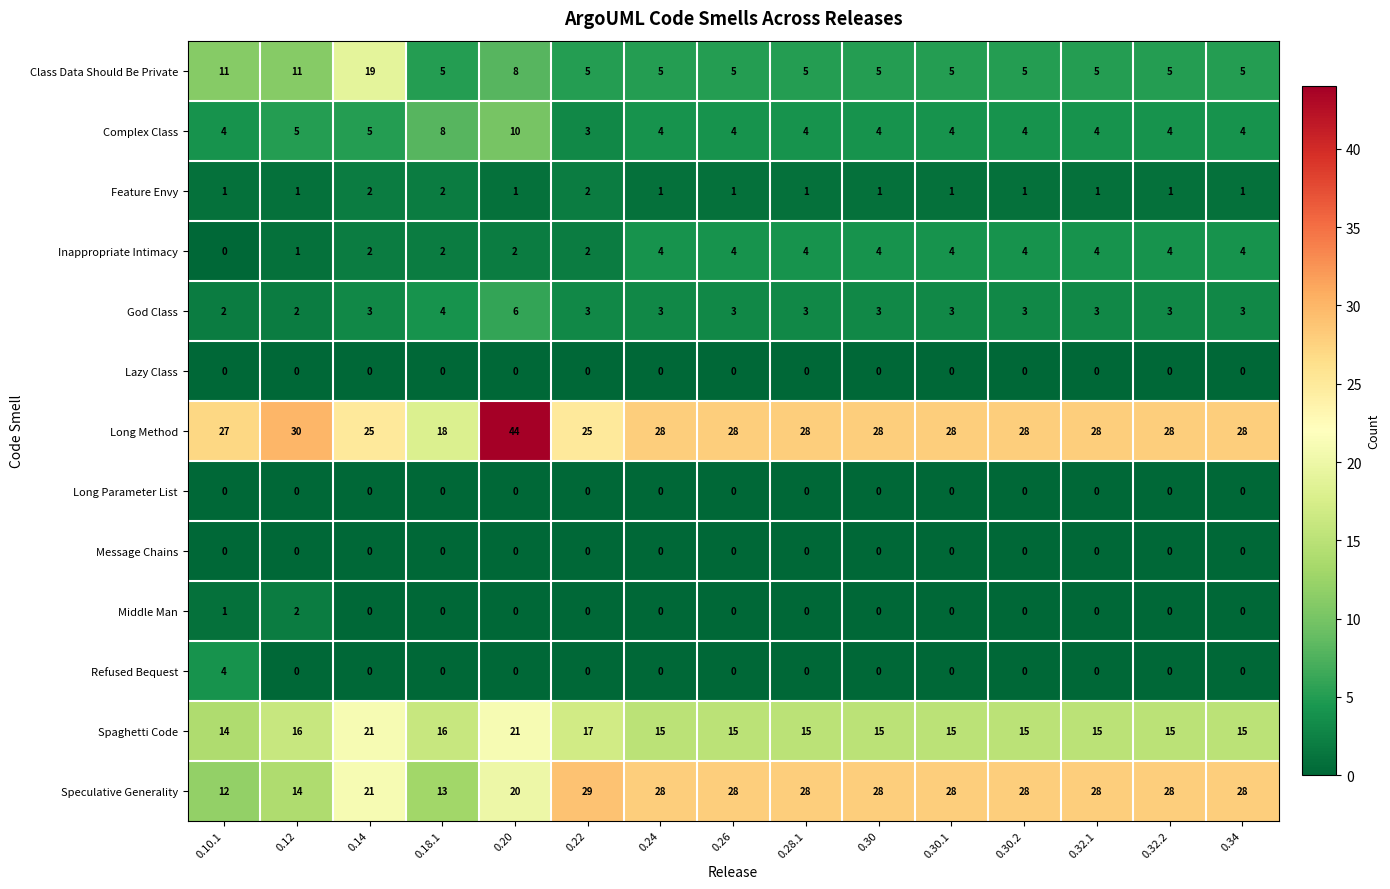

True or false: Middle Man has a value of 1 at 0.14.

False